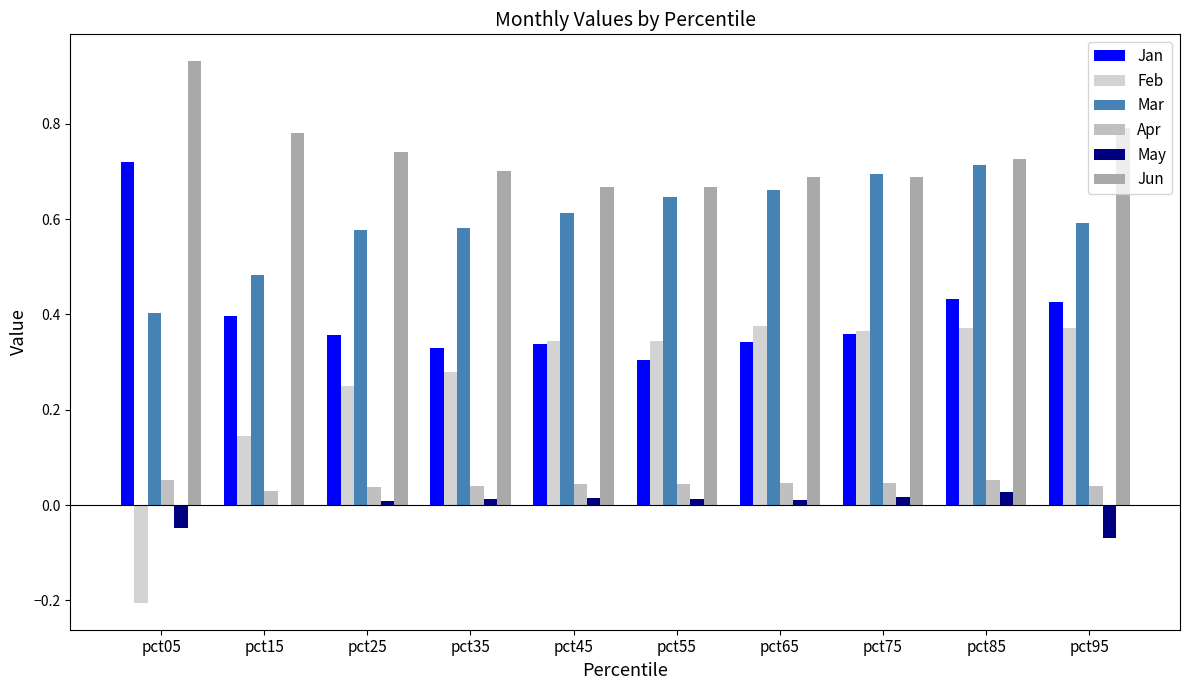

What is the total value across all series at pct05?

1.9